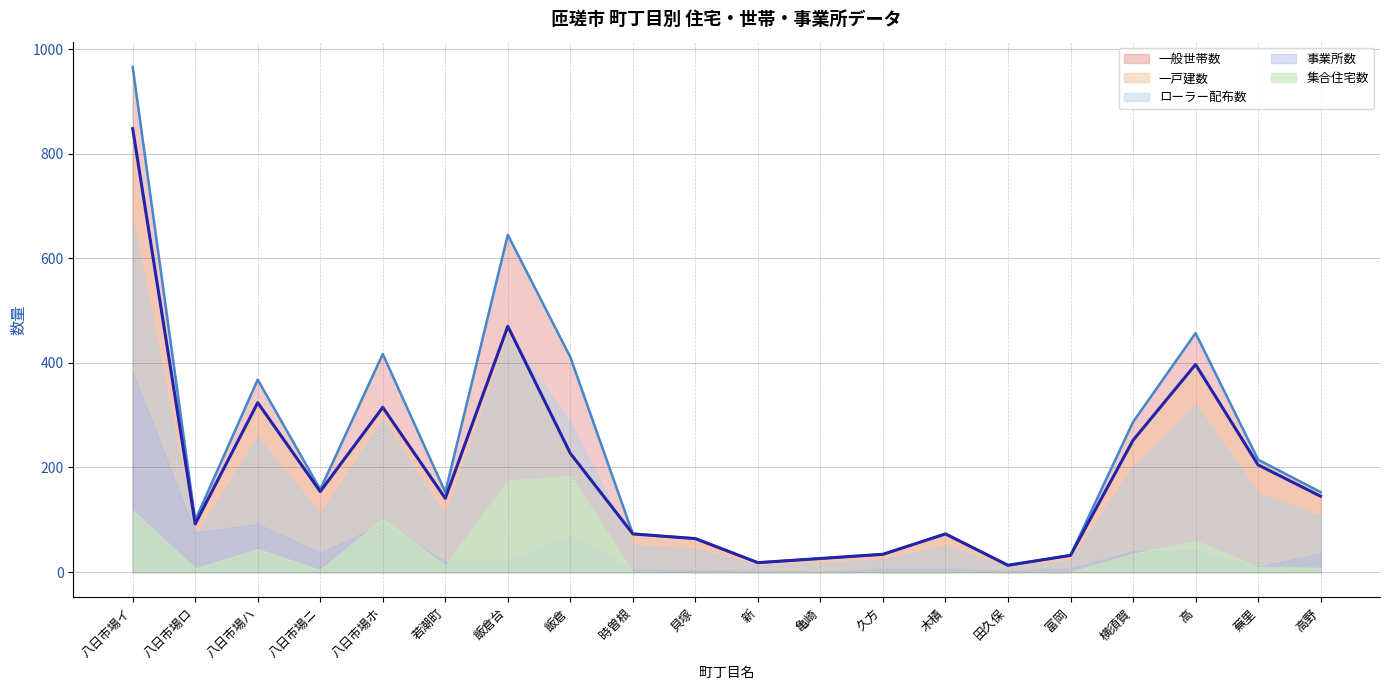

True or false: 一戸建数 has more than 1 interior local peaks.

True